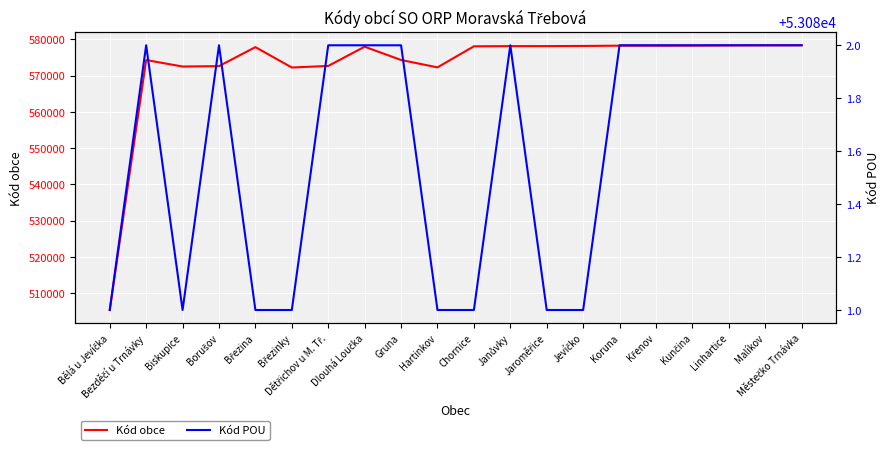

True or false: Kód obce has more than 2 interior local peaks.

True